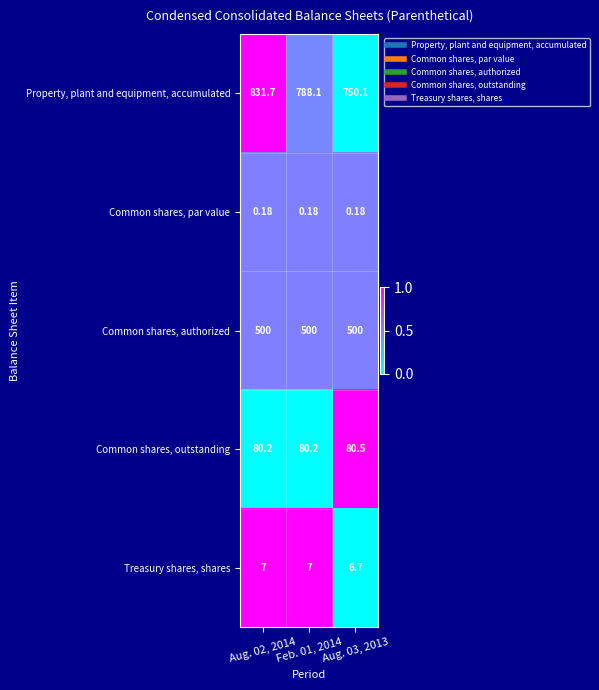

Which series has the largest range (max minus min)?

Property, plant and equipment, accumulated